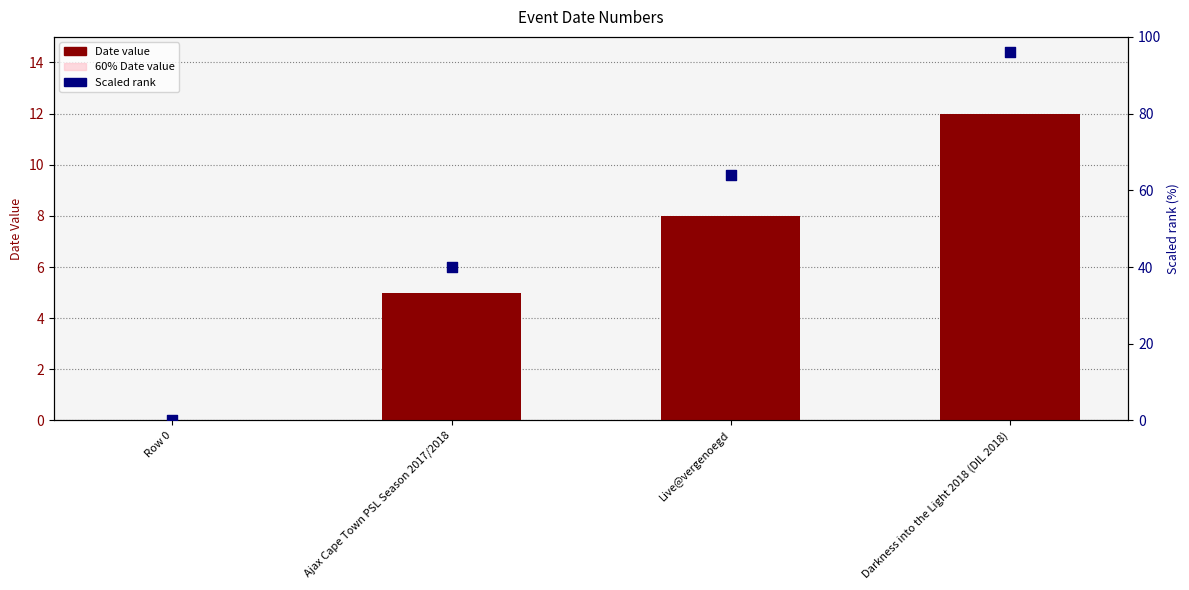

At which category is the sum across all series the highest?

Darkness into the Light 2018 (DIL 2018)